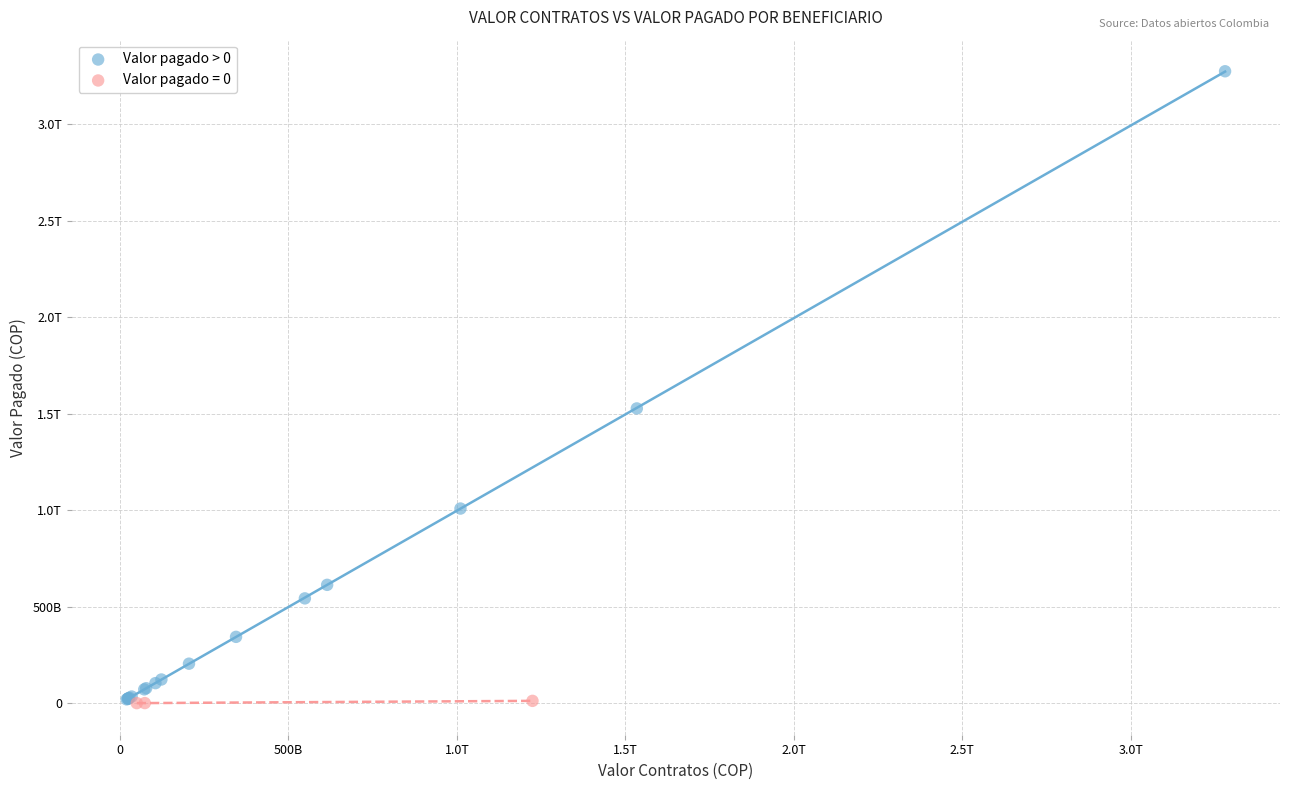

What are all the series names shown in the legend?

Valor pagado > 0, Valor pagado = 0